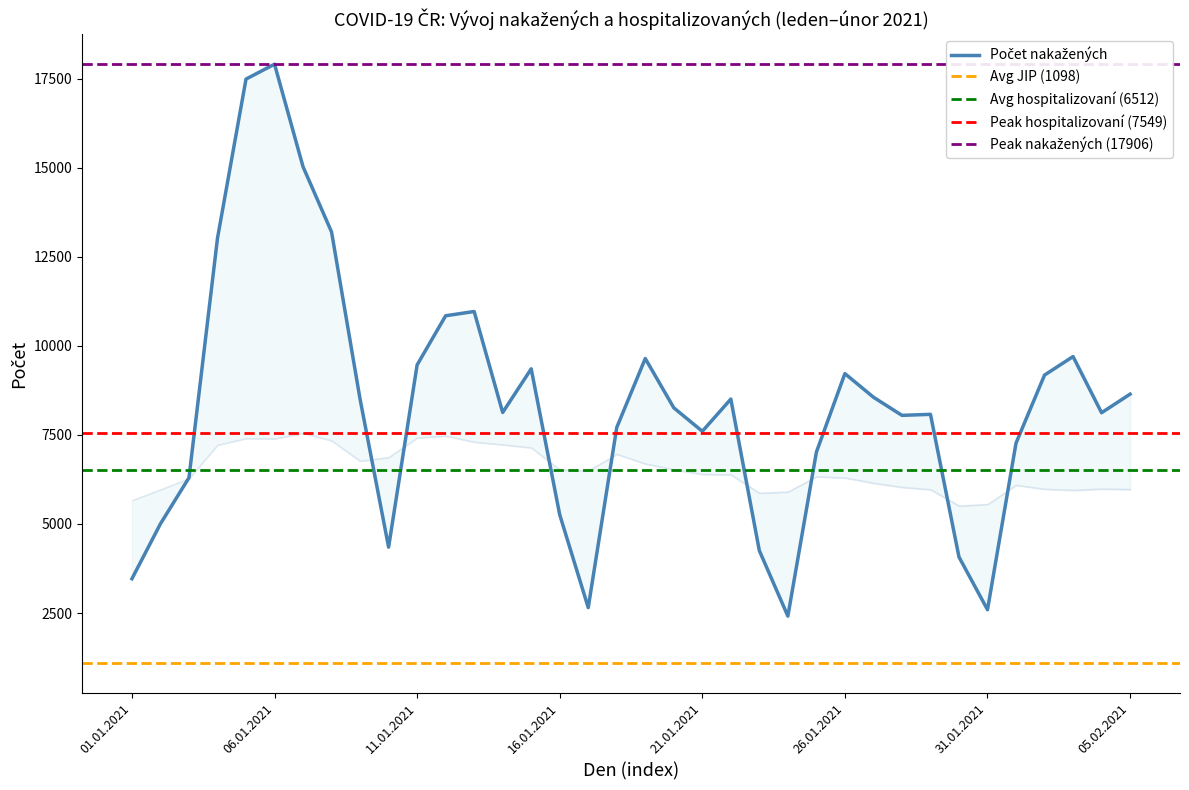

Is this an area chart (filled region under the line)?

No